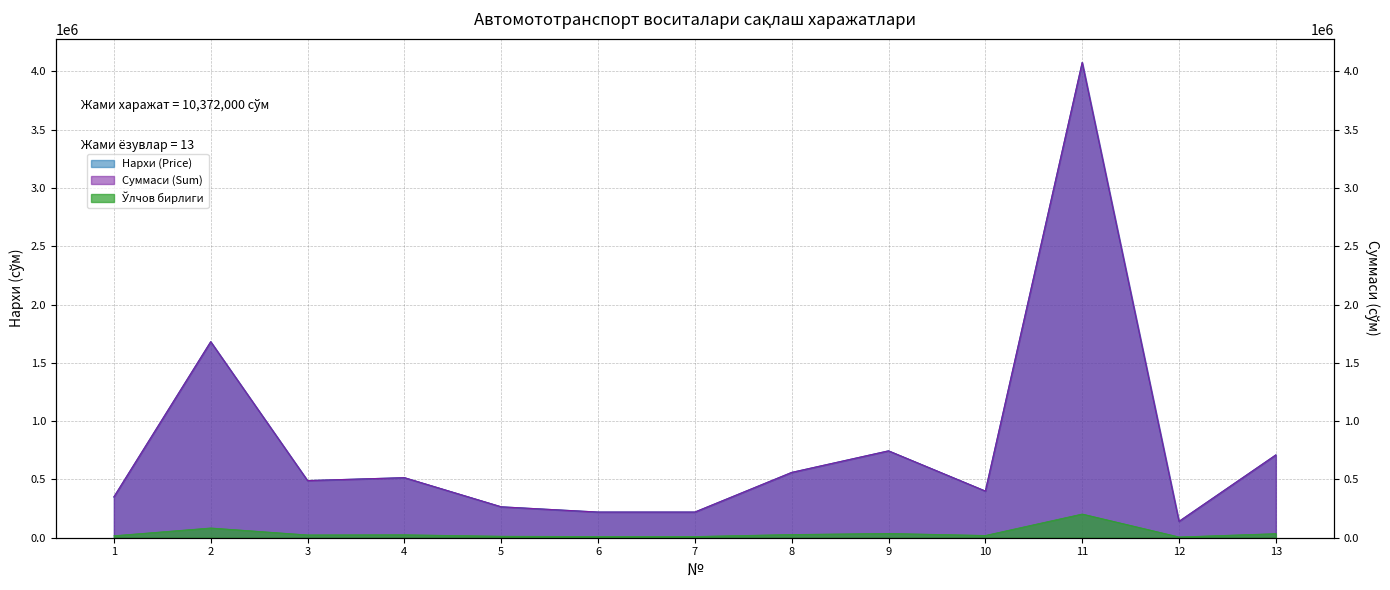

What is the value of the Нархи (Price) point at the 11th from the left?

4076000